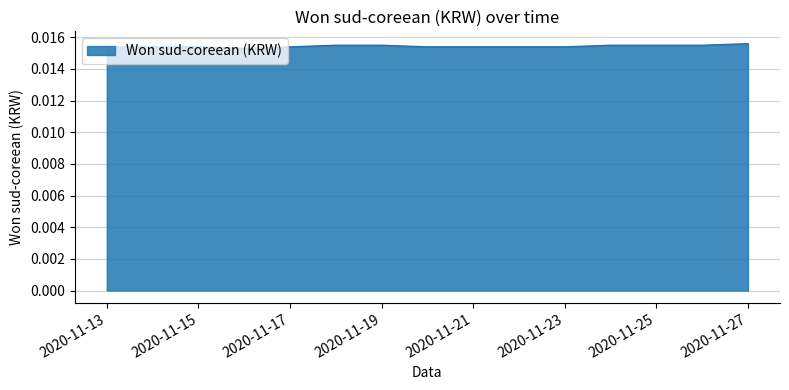

At which category does the chart reach its peak across all series?

2020-11-27